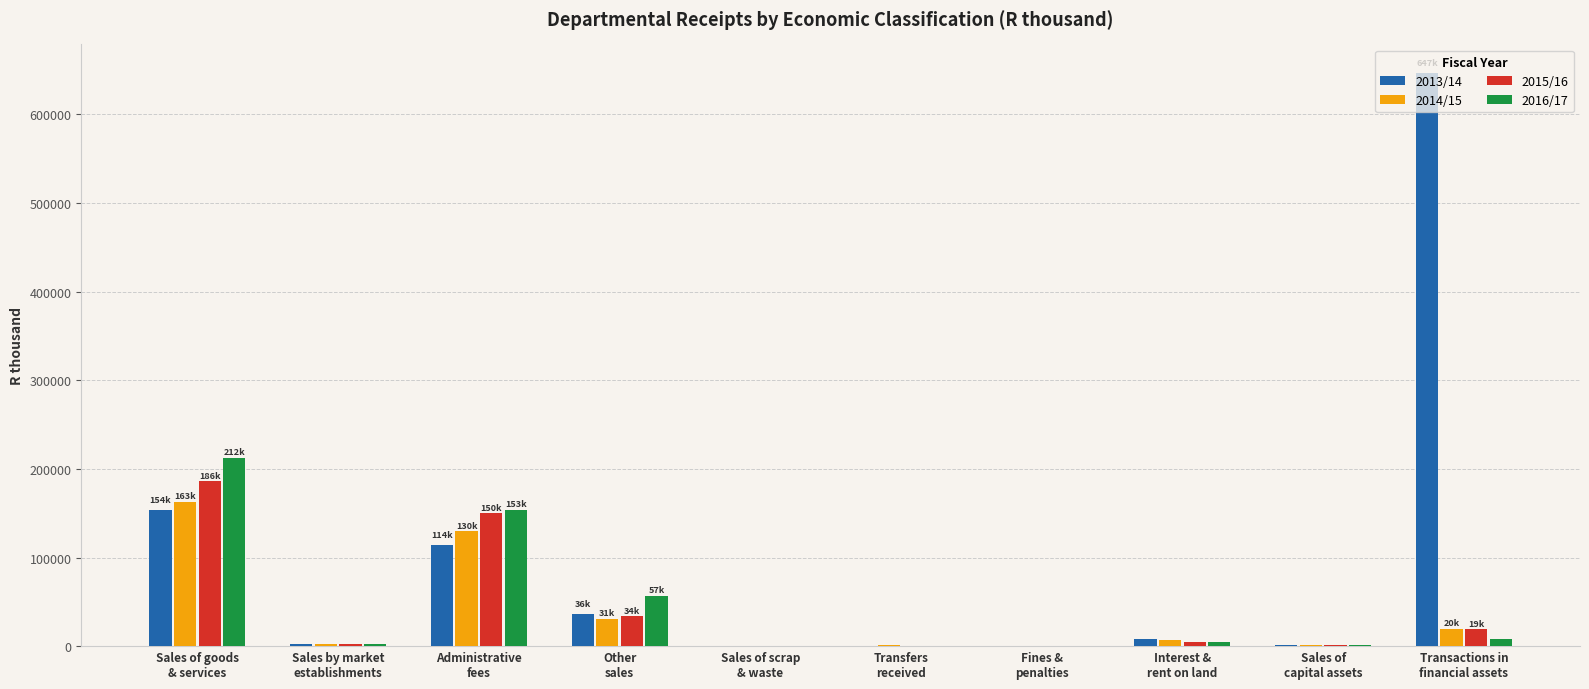

At which category is the sum across all series the highest?

Sales of goods
& services